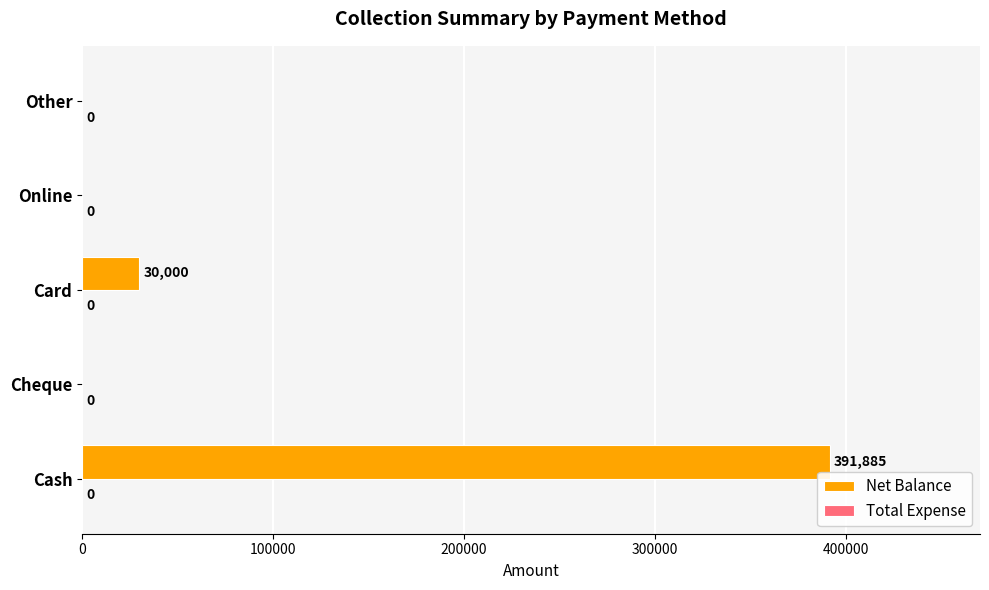

The value at Other is 0. True or false?

True